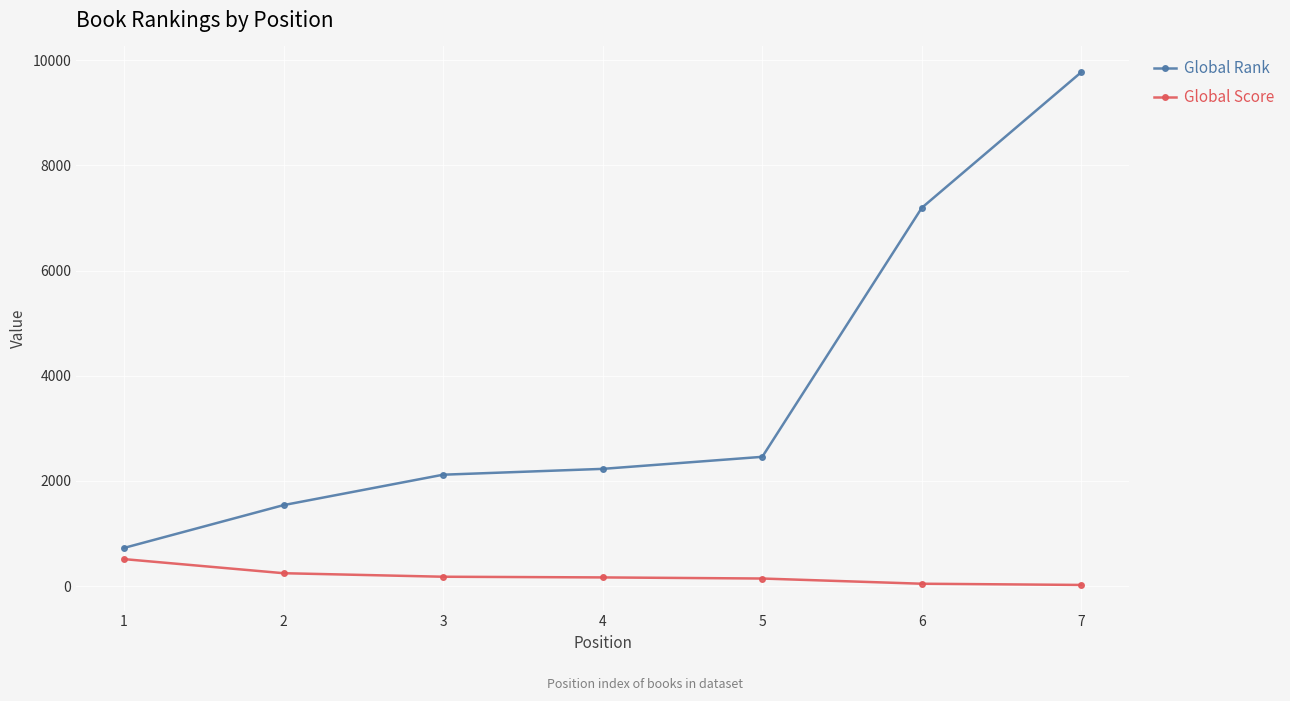

Which series has the largest total across all categories?

Global Rank